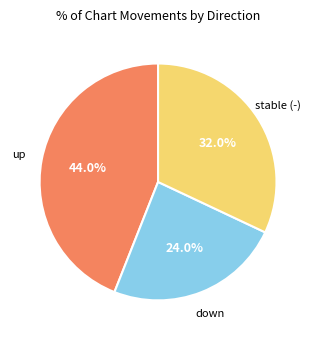

Is there a majority slice in this chart?

No